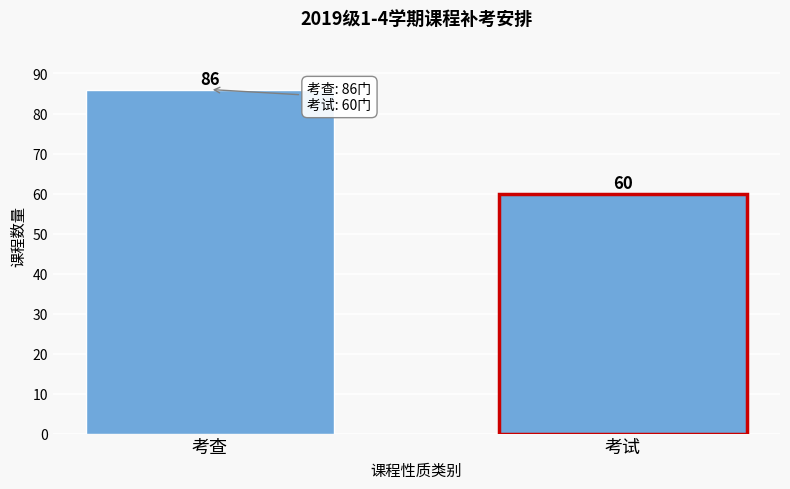

Reading left to right, transcribe all the data shown in this chart.

考查=86	考试=60